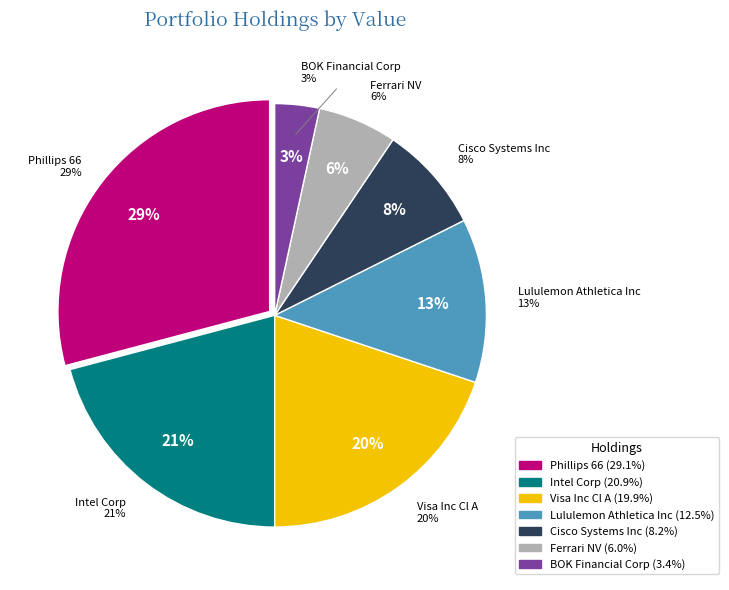

Is Visa Inc Cl A the majority of the pie?

No